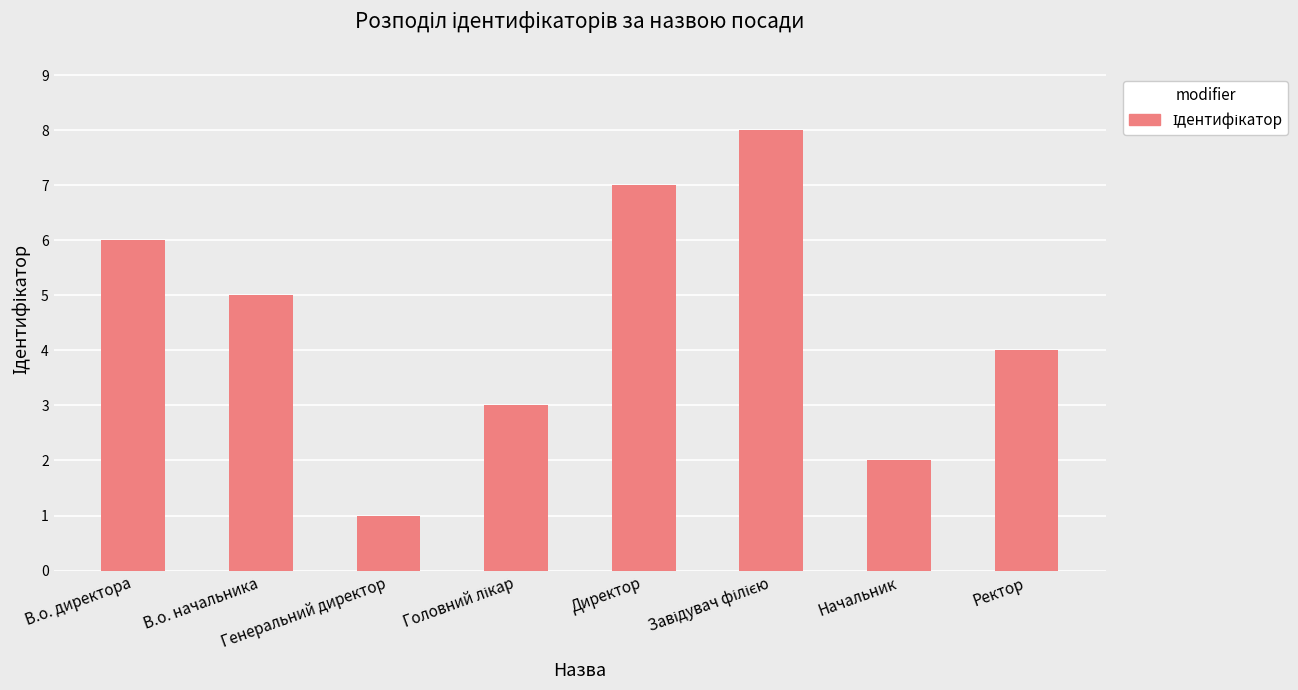

What is the maximum value shown in the chart?

8